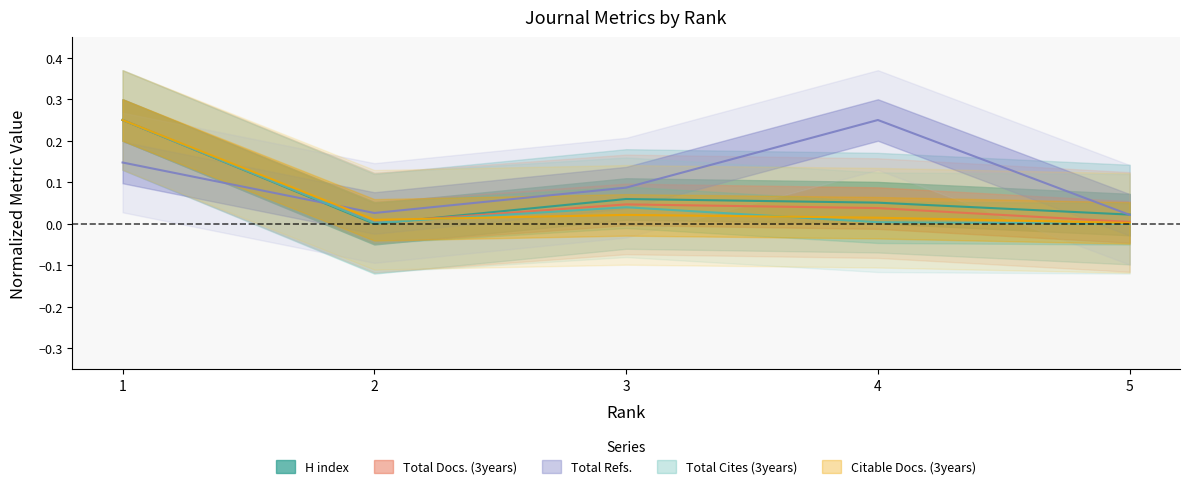

What is the value of the H index point at the 1st from the left?

0.2